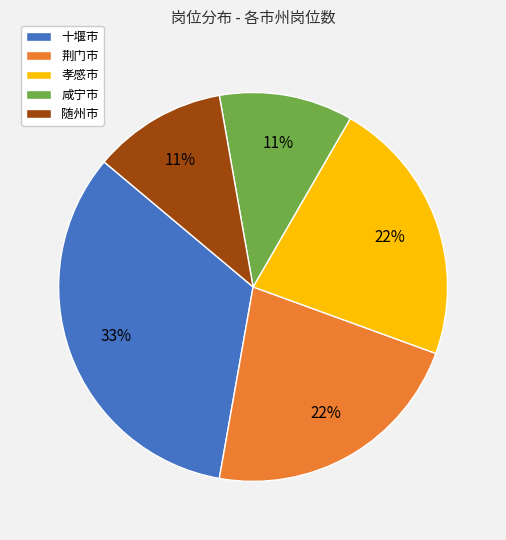

Is 十堰市 the majority of the pie?

No